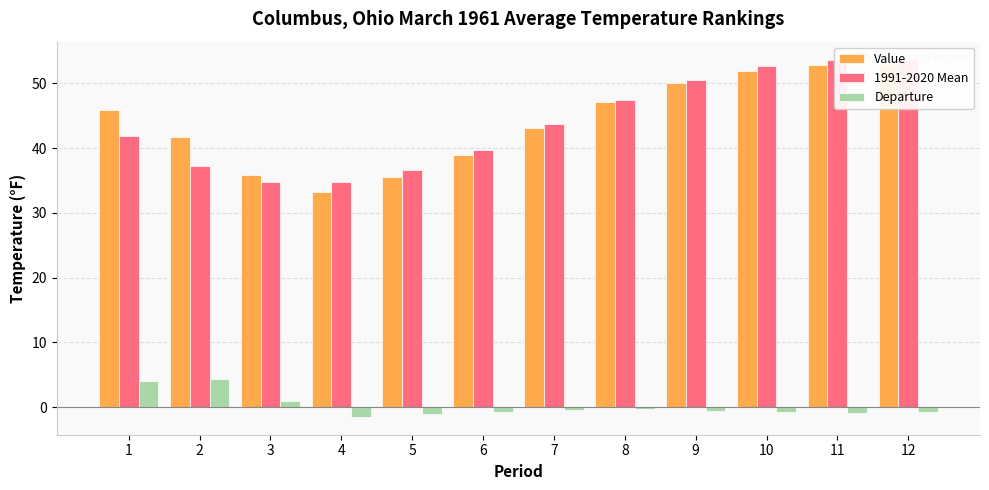

Read the Value value at 8.

47.2